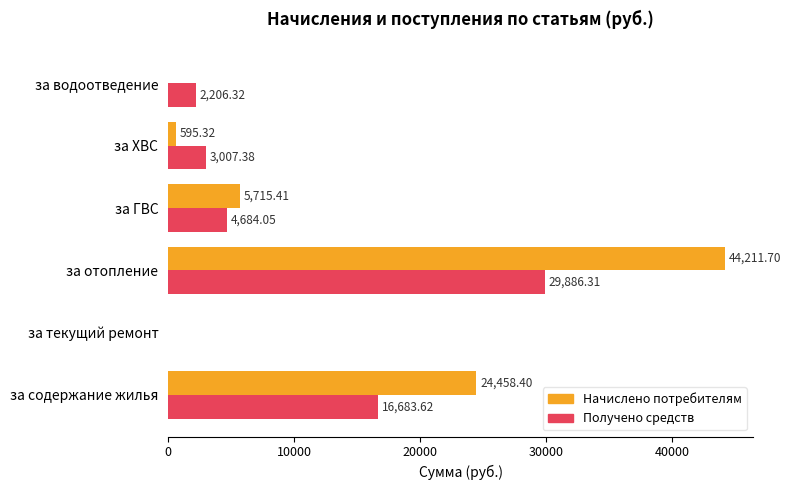

What are all the series names shown in the legend?

Начислено потребителям, Получено средств